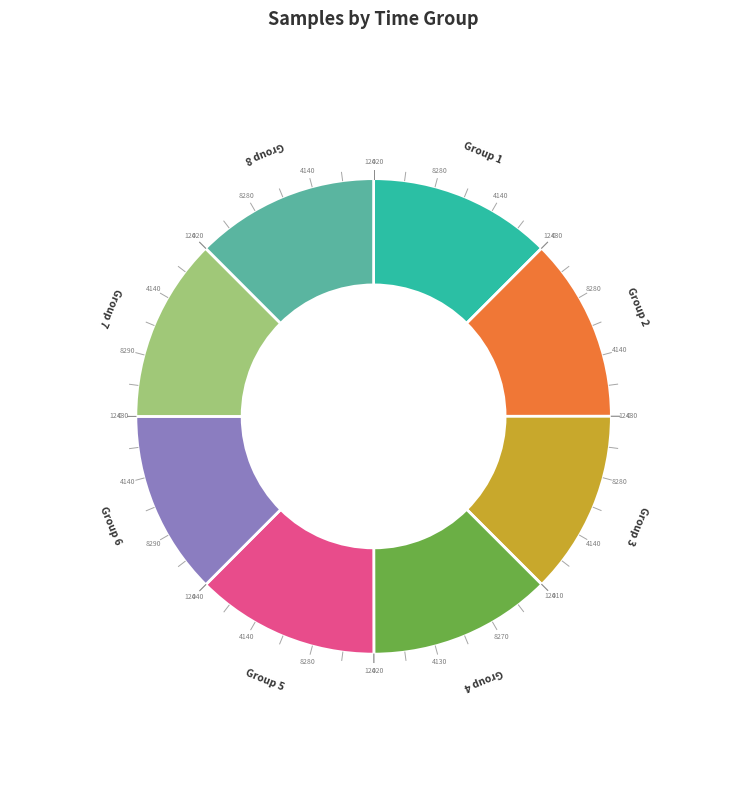

Does any single category account for the majority?

No